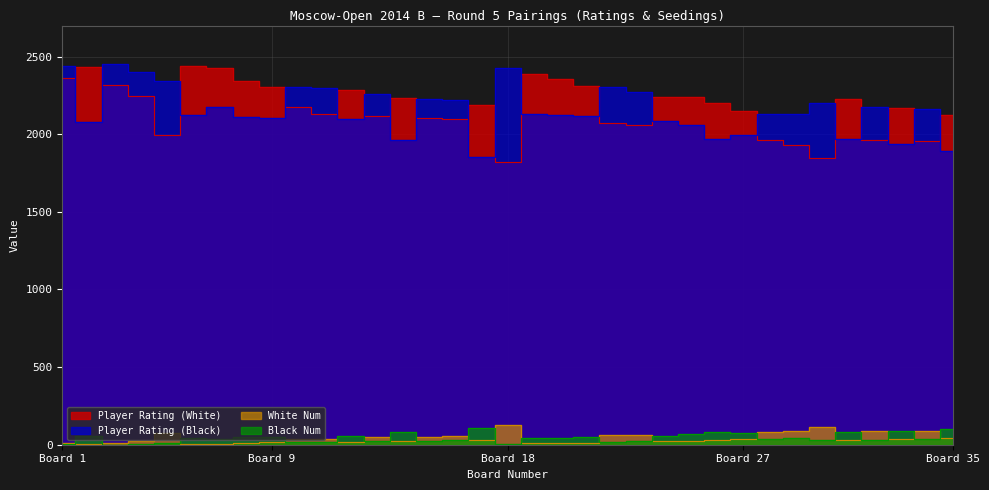

How many categories are shown in the chart?

35